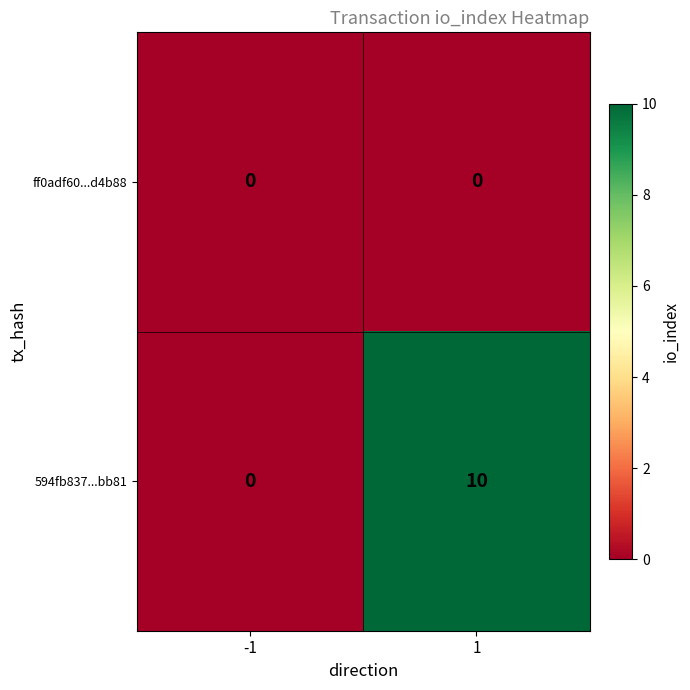

Is it true that 594fb837...bb81 equals 2 at 1?

False